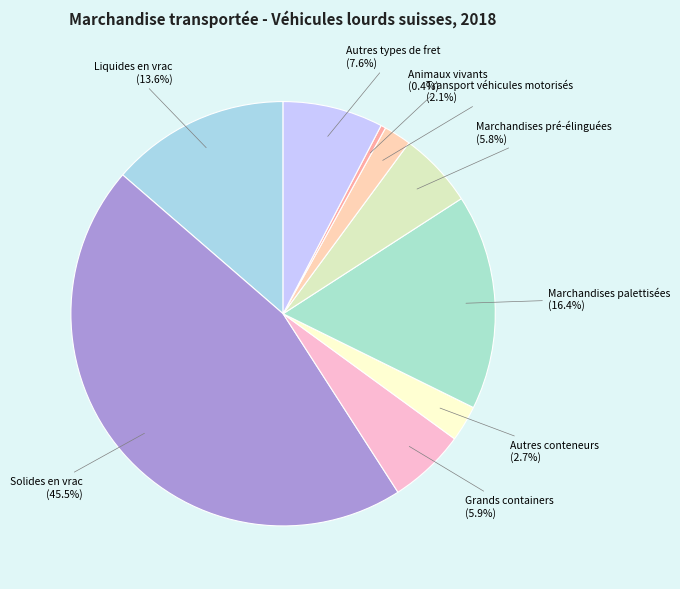

What is the largest slice in the pie chart?

Solides en vrac